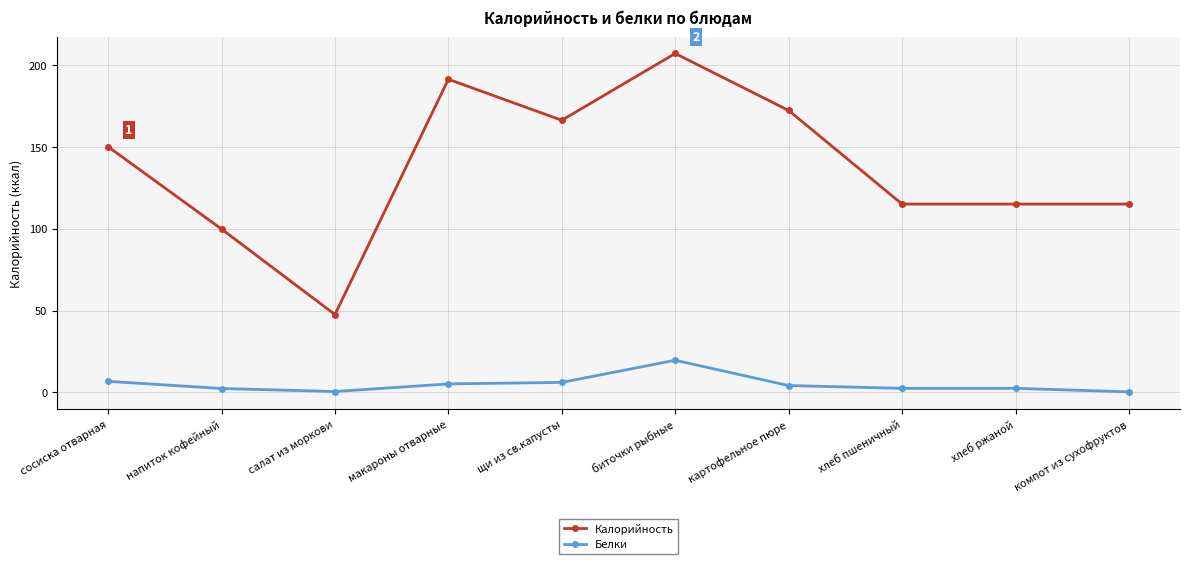

True or false: Калорийность and Белки cross at least once.

False